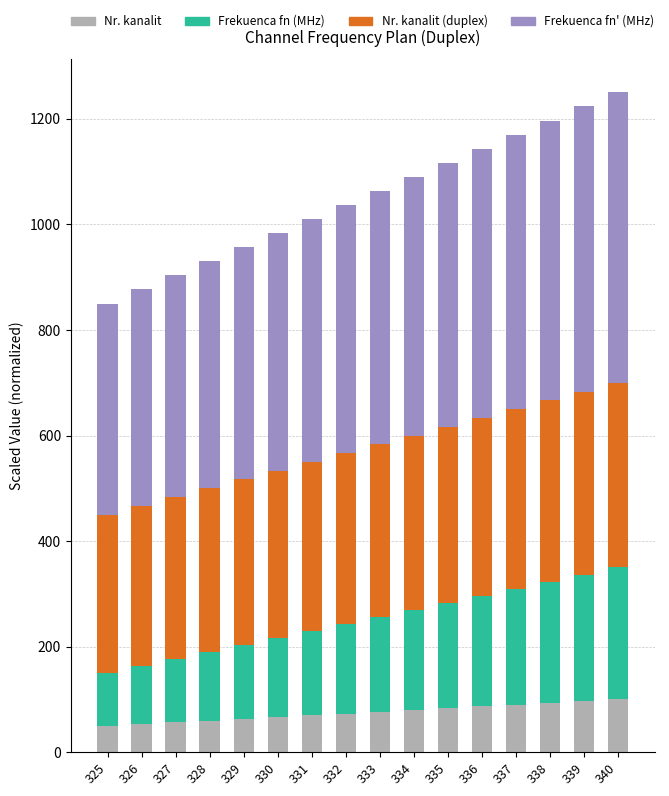

Are the bars horizontal?

No